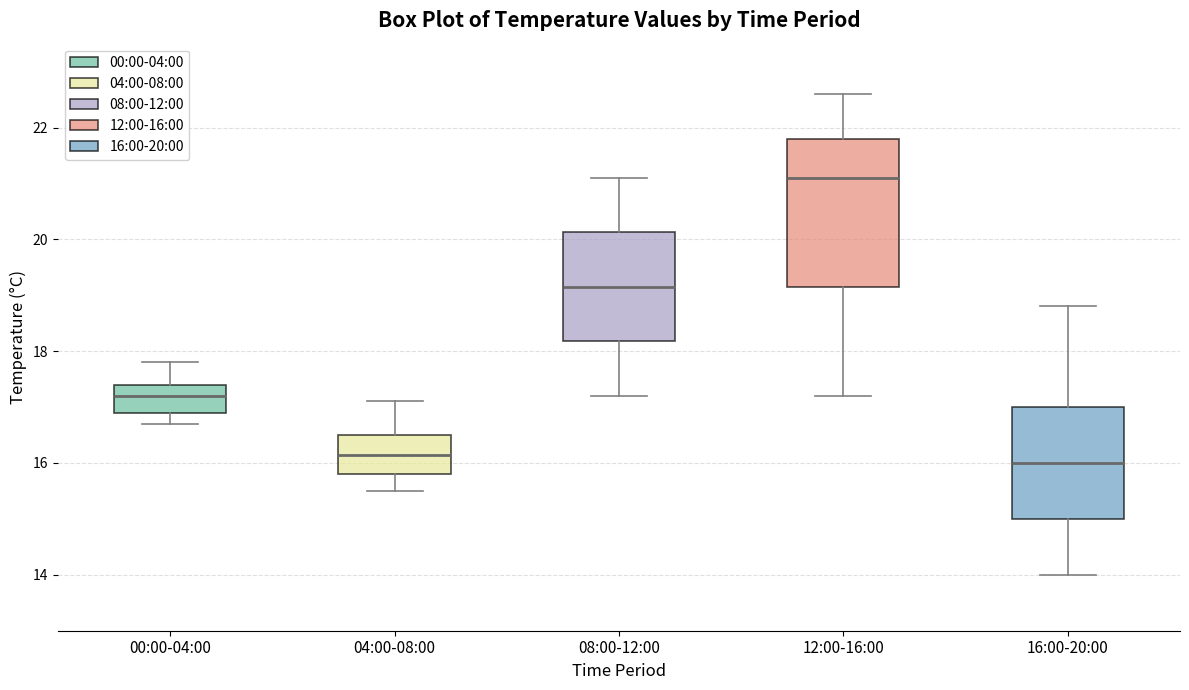

Where does the lower whisker of the box for 08:00-12:00 end on the y-axis? The values are not printed on the chart, so give them approximately, as read against the axis.

17.2